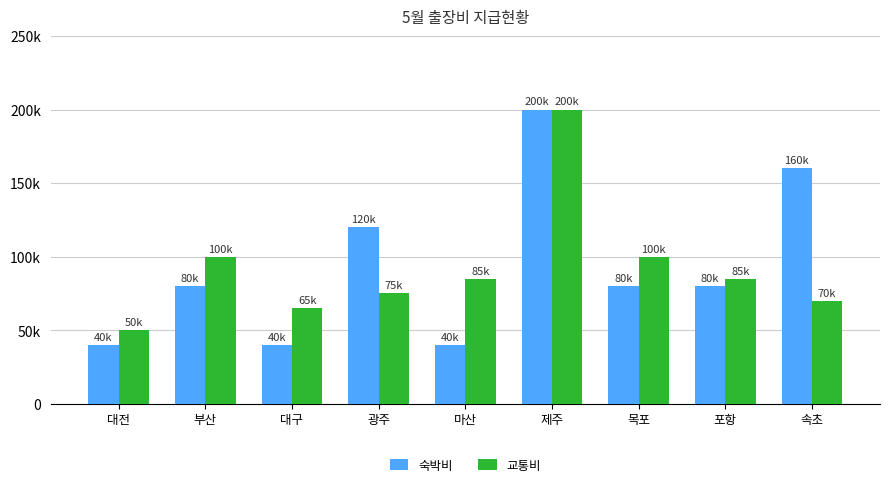

List the series in order of their peak value, highest first.

숙박비, 교통비